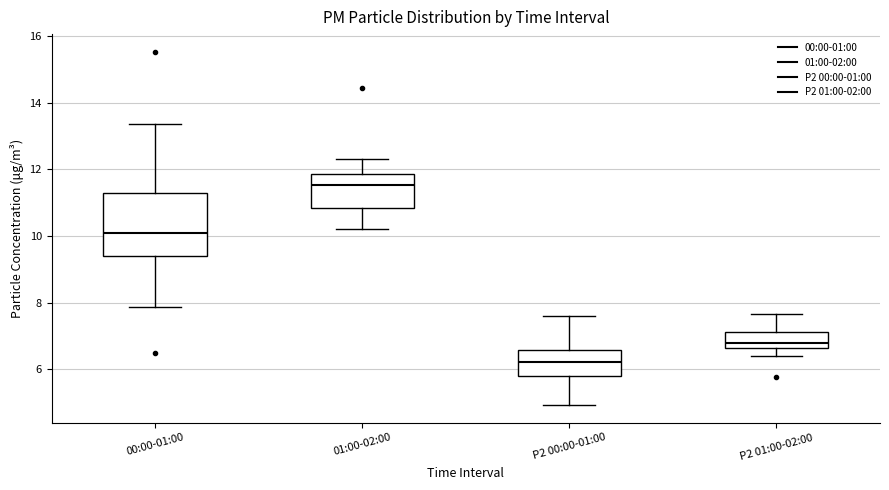

Comparing the boxes themselves (not the whiskers), which one is the tallest?

00:00-01:00